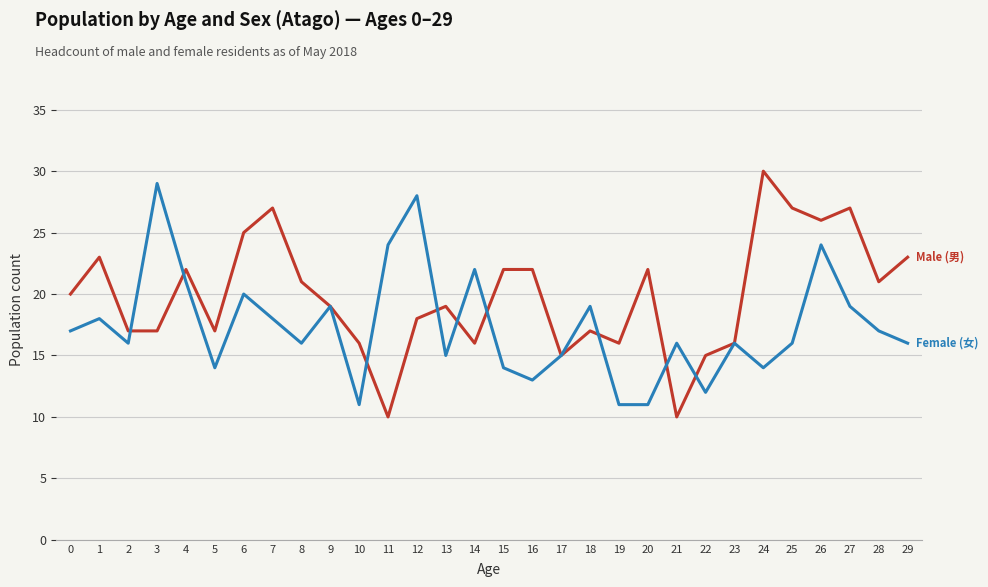

Which category has the highest value across all series?

24